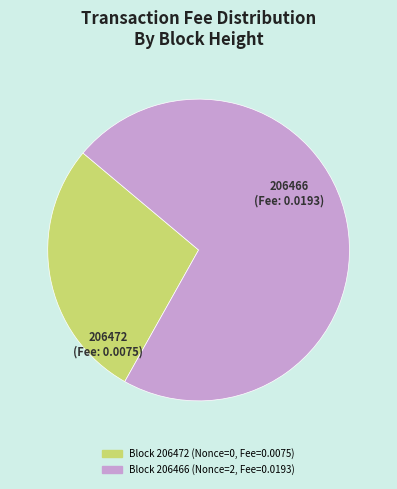

Does any single category account for the majority?

Yes